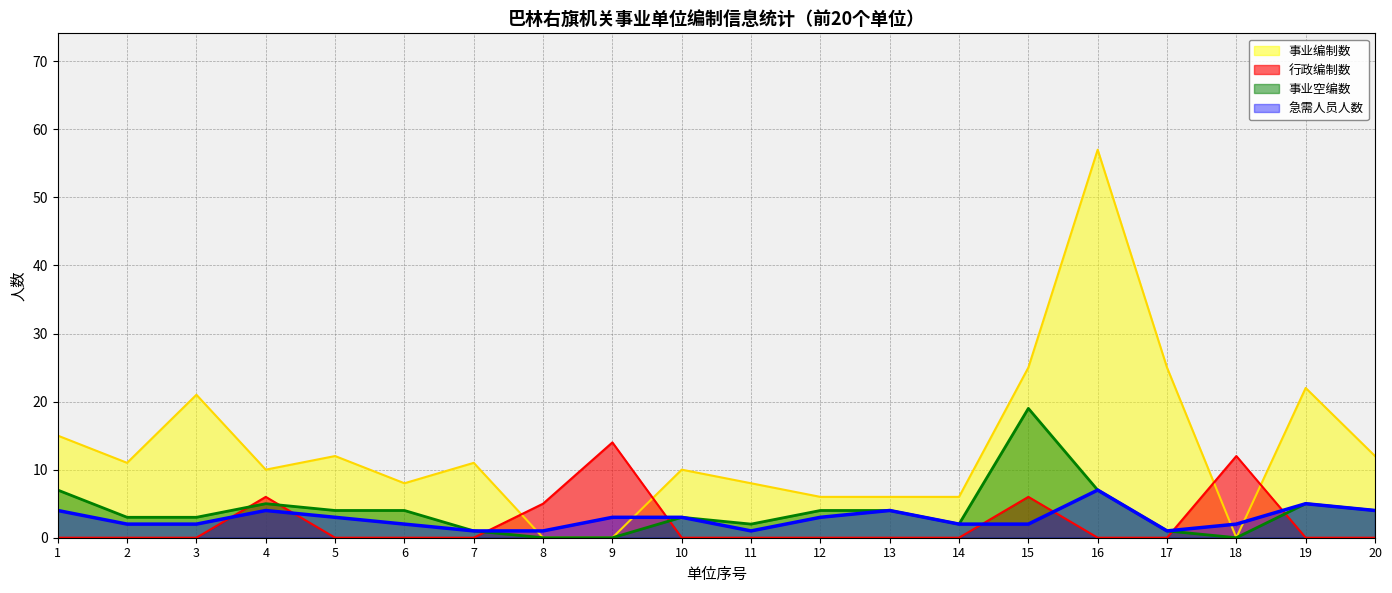

At how many categories does at least one series exceed 33?

1